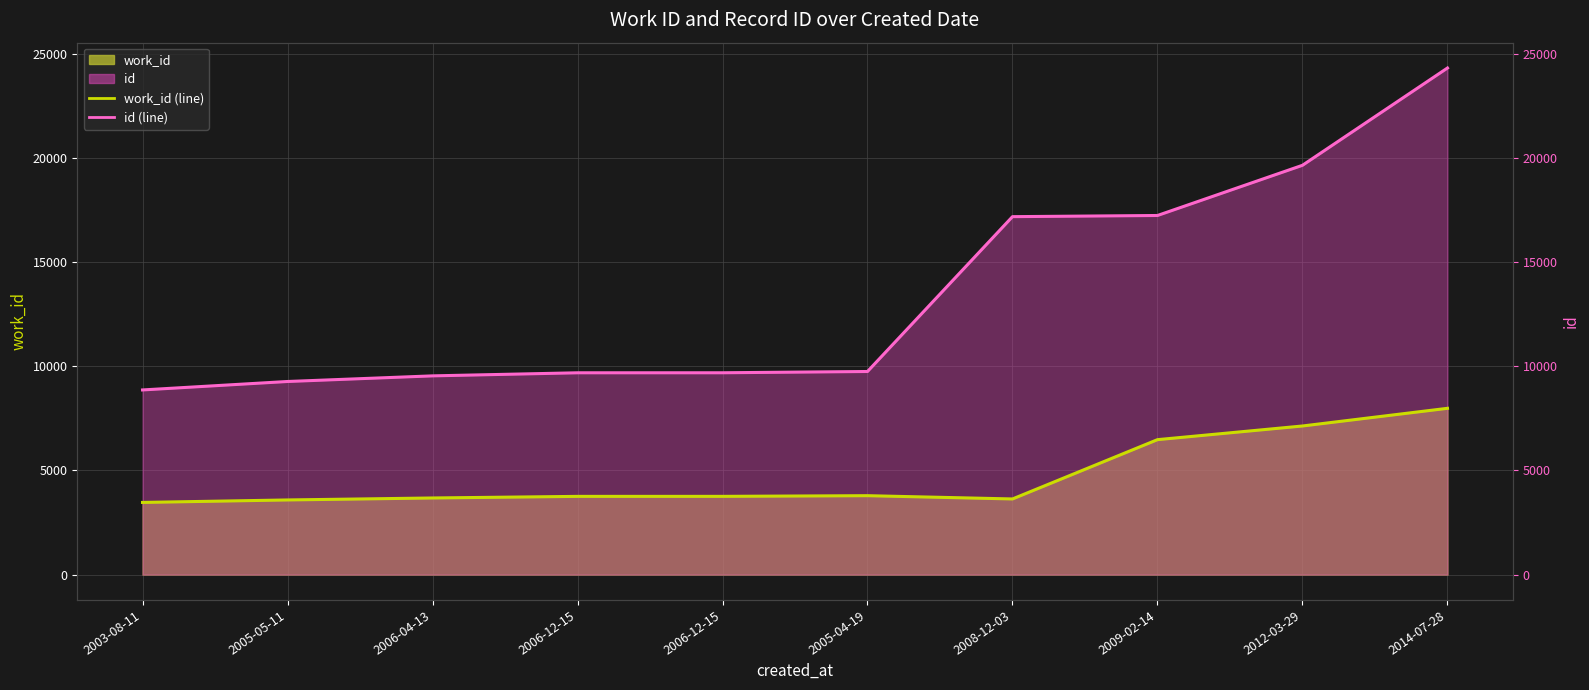

At which label does id (line) first exceed 9754?

2008-12-03